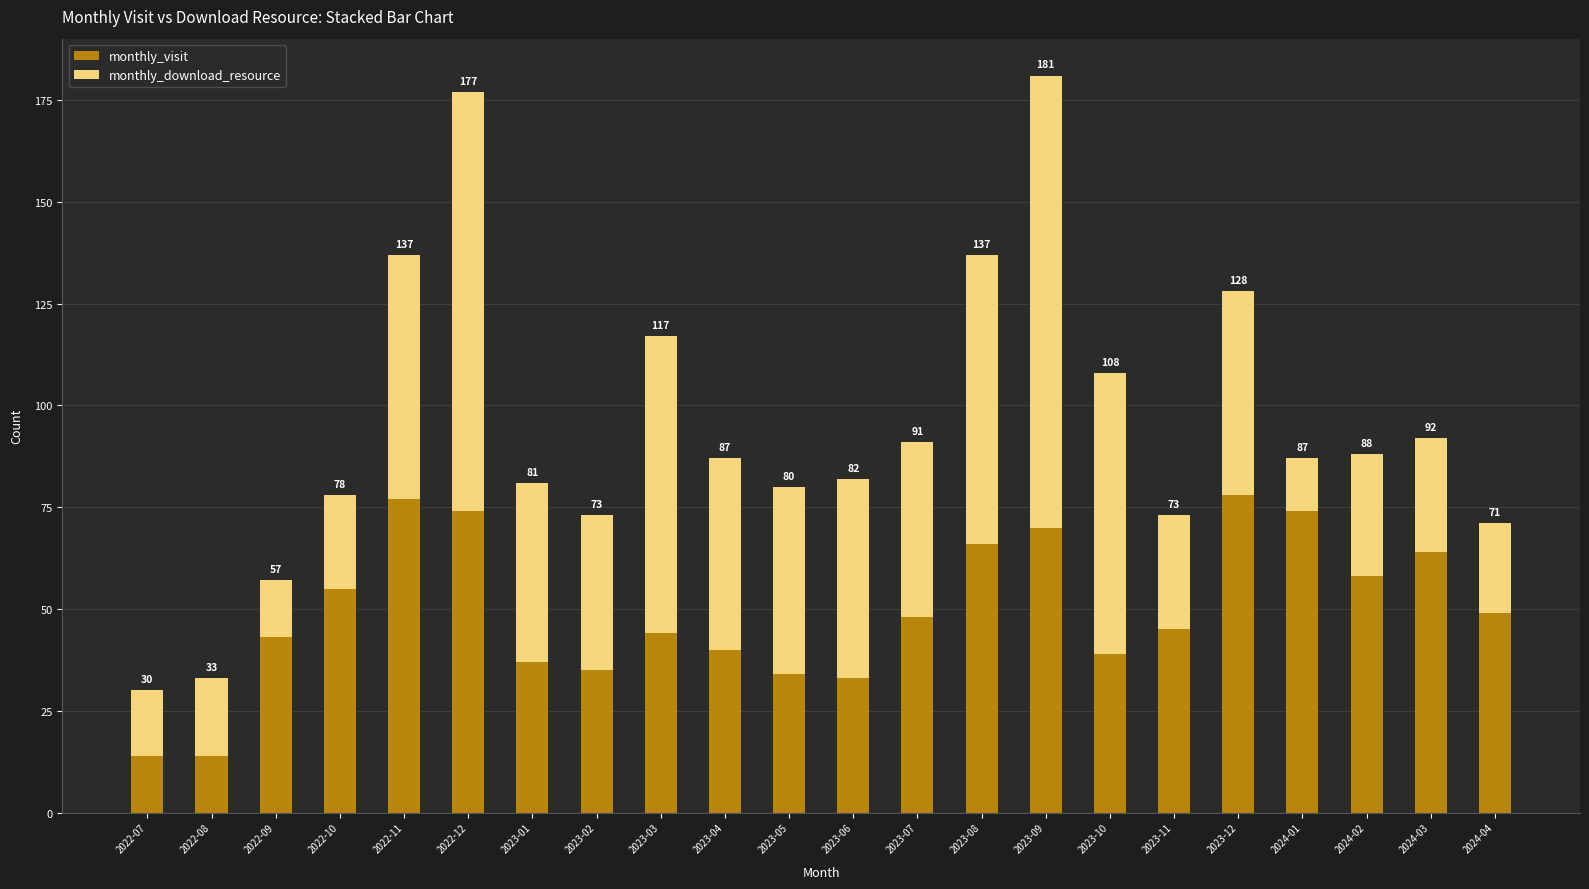

How many bars are there in total?

22